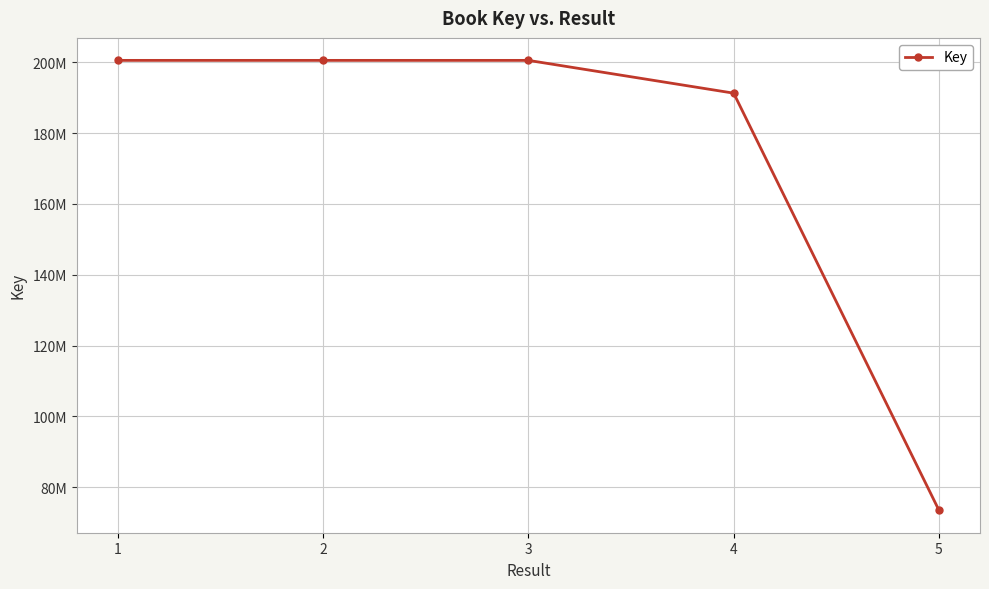

What is the sum of the values at 4 and 5?

264817327